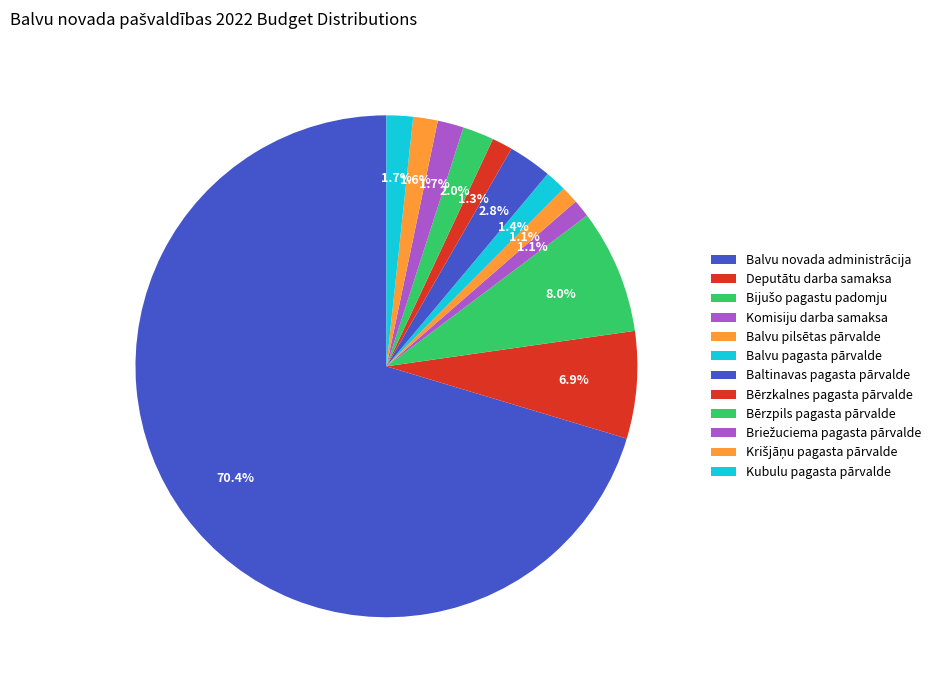

Rank the categories by value from highest to lowest.

Balvu novada administrācija, Bijušo pagastu padomju, Deputātu darba samaksa, Baltinavas pagasta pārvalde, Bērzpils pagasta pārvalde, Kubulu pagasta pārvalde, Briežuciema pagasta pārvalde, Krišjāņu pagasta pārvalde, Balvu pagasta pārvalde, Bērzkalnes pagasta pārvalde, Komisiju darba samaksa, Balvu pilsētas pārvalde